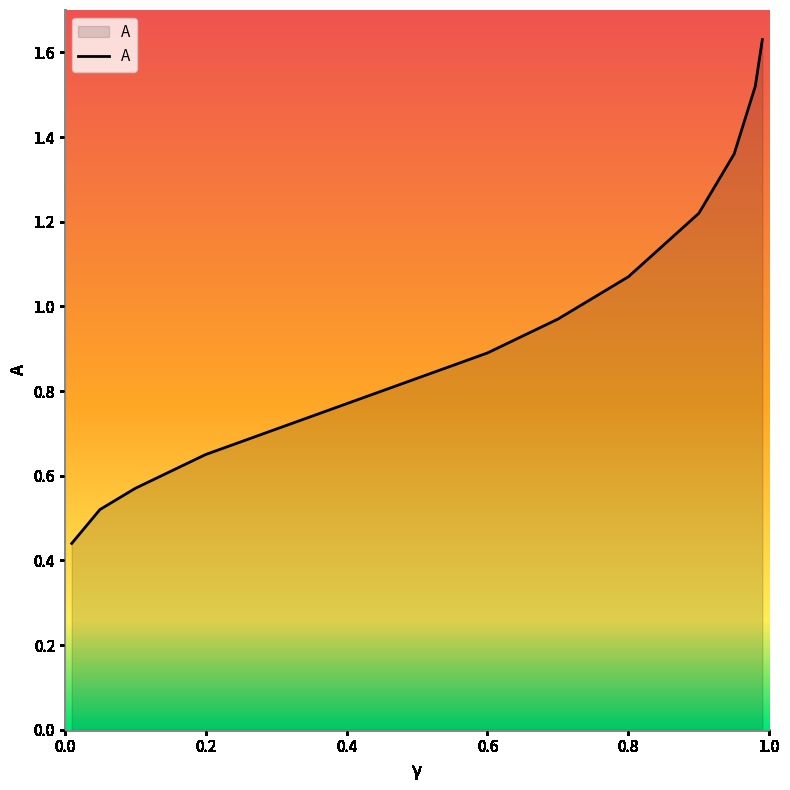

List the labels in order of value, smallest first.

0.01, 0.05, 0.1, 0.15, 0.2, 0.3, 0.4, 0.6, 0.7, 0.8, 0.9, 0.95, 0.98, 0.99